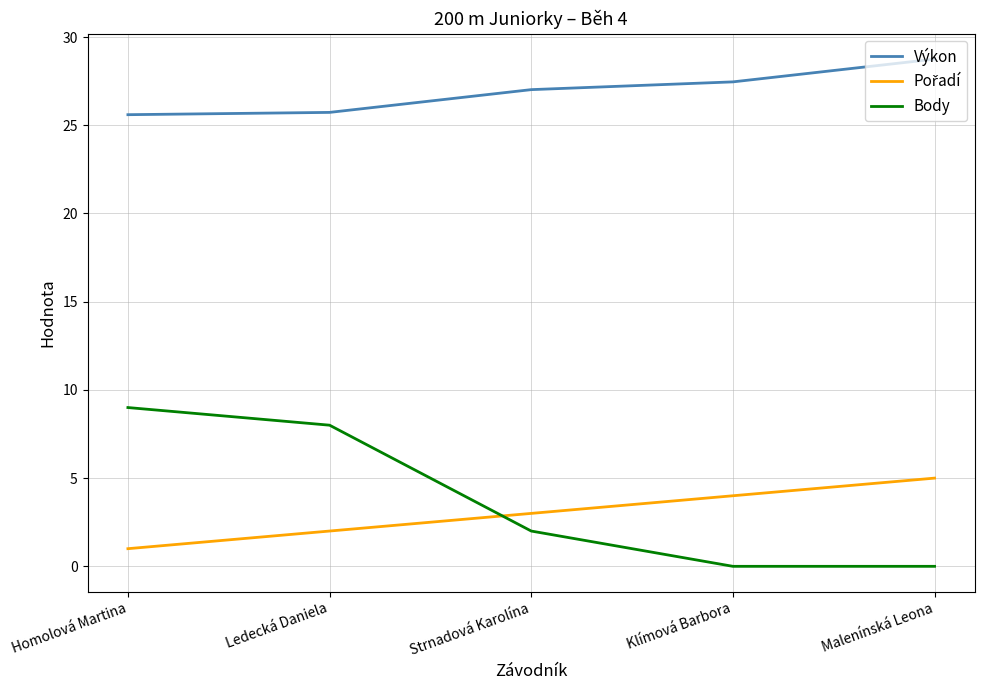

What is the spread (max minus min) of values at Klímová Barbora?

27.5